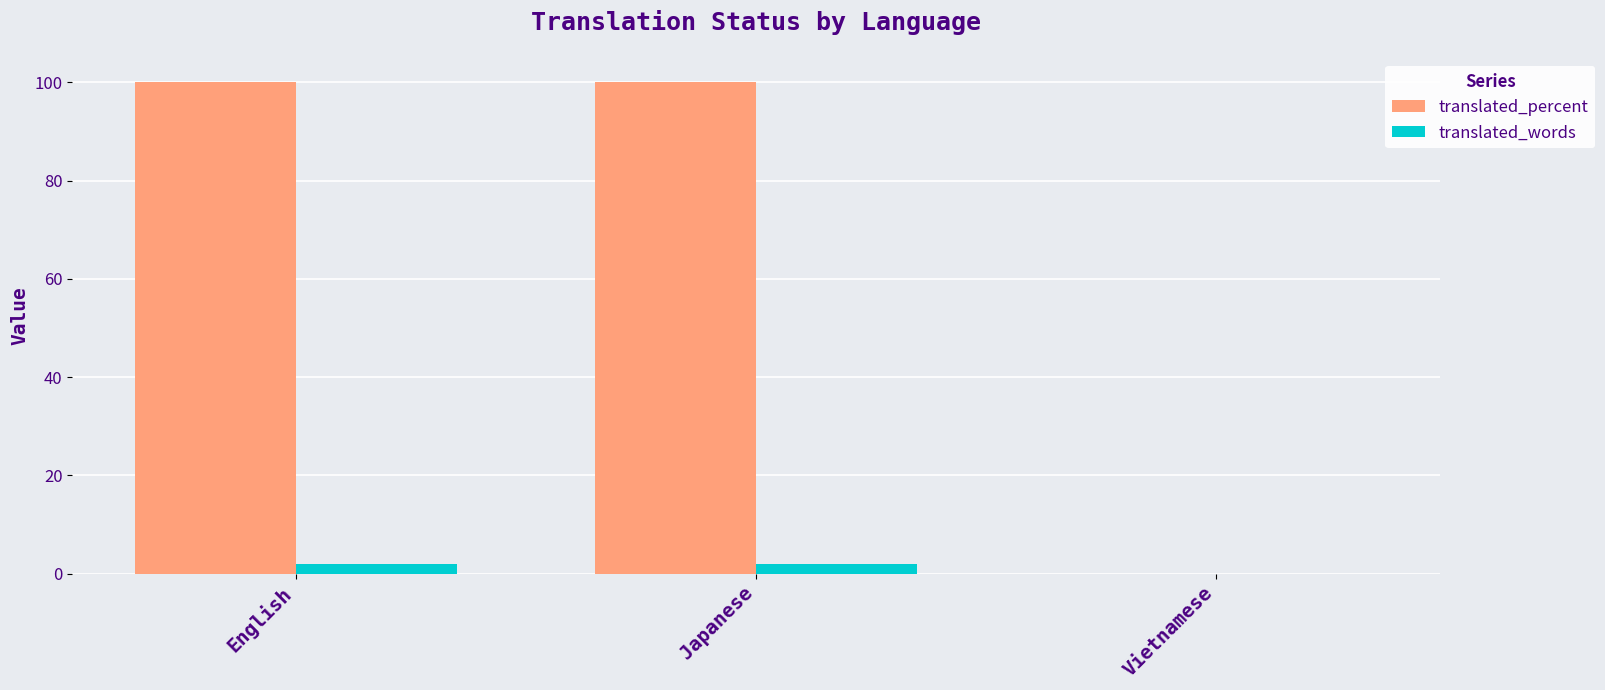

True or false: translated_percent has a value of 0 at Vietnamese.

True